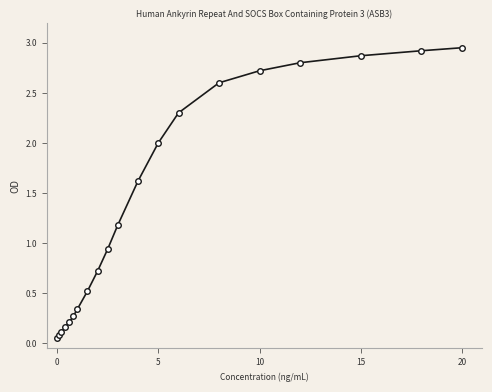

What is the difference between the second highest and second lowest values?

2.8